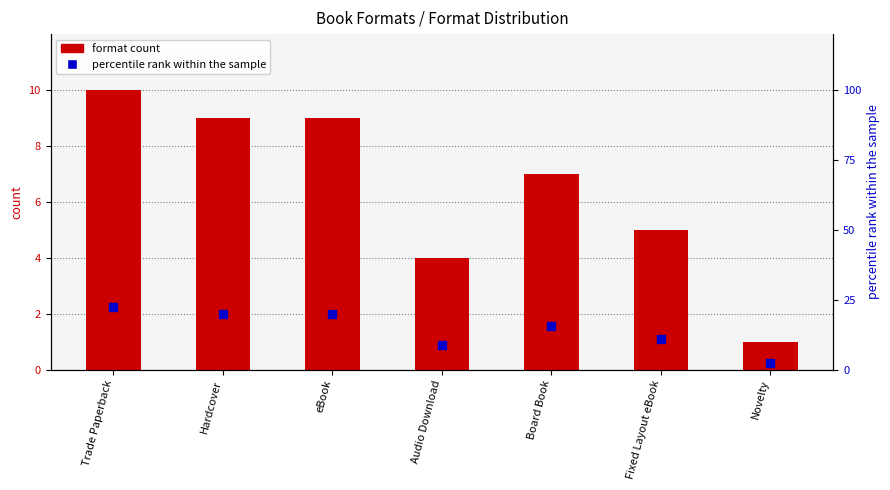

What are all the series names shown in the legend?

format count, percentile rank within the sample